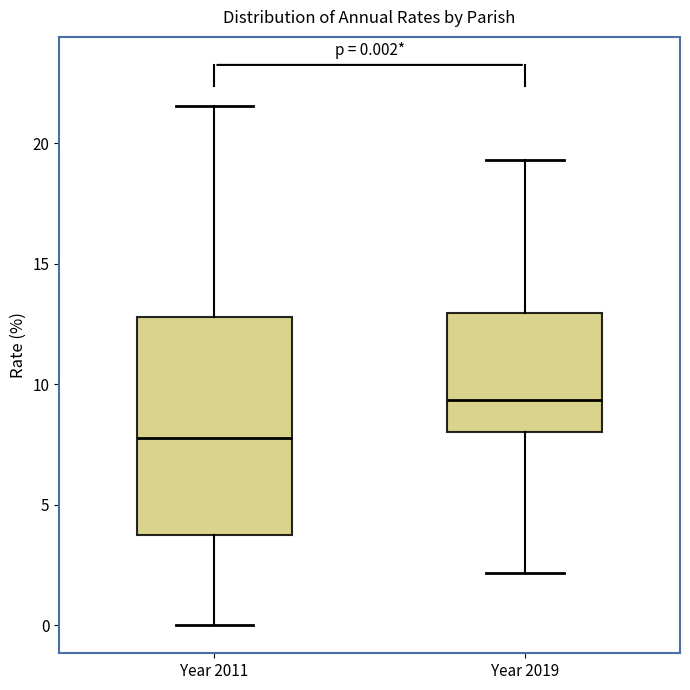

Which box has the highest median line?

Year 2019